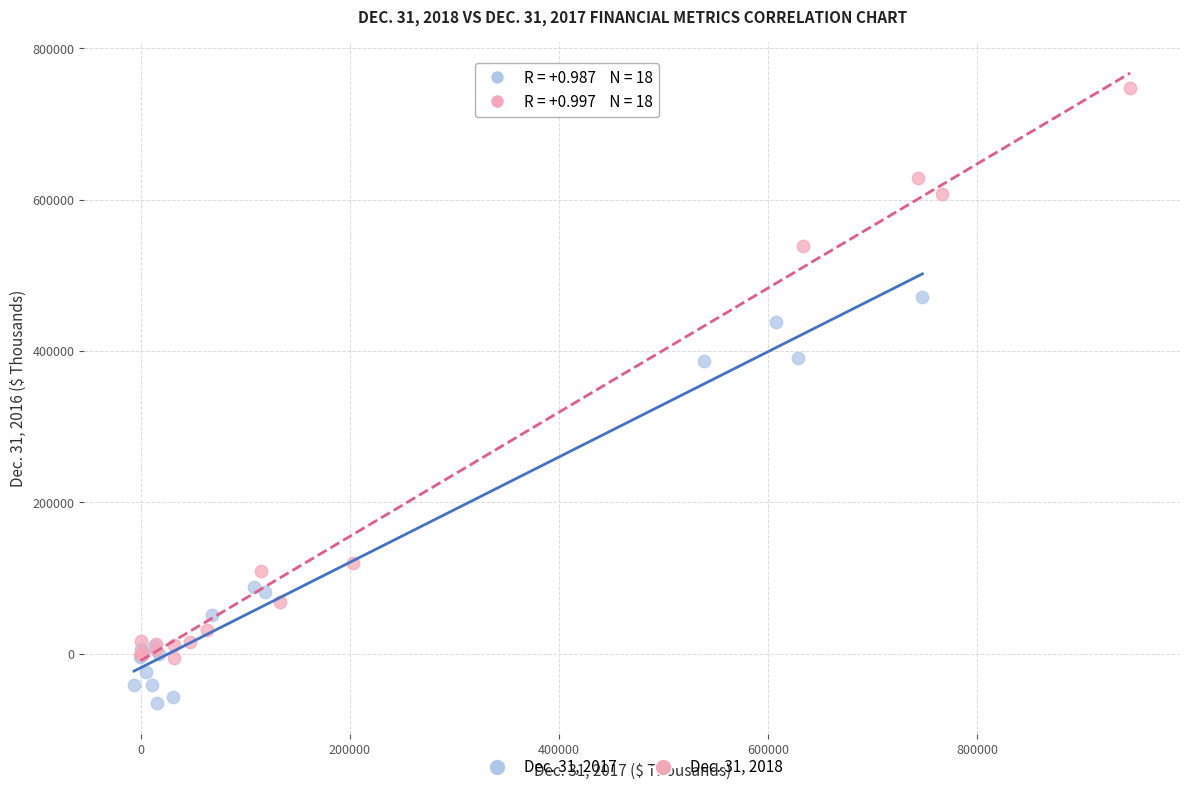

What are all the series names shown in the legend?

Dec. 31, 2017, Dec. 31, 2018